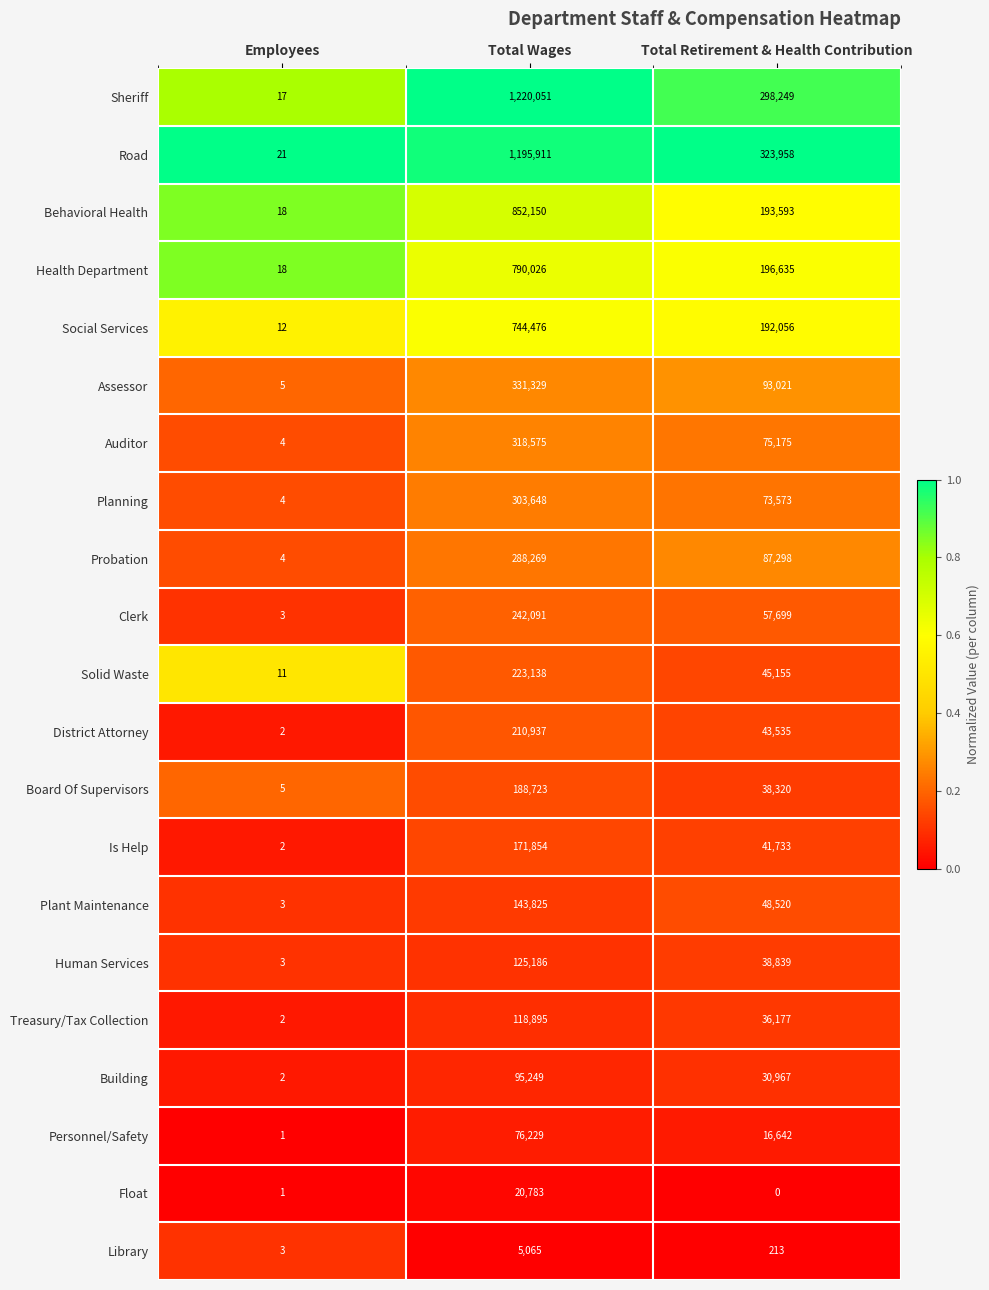

True or false: Clerk has a value of 5 at Employees.

False